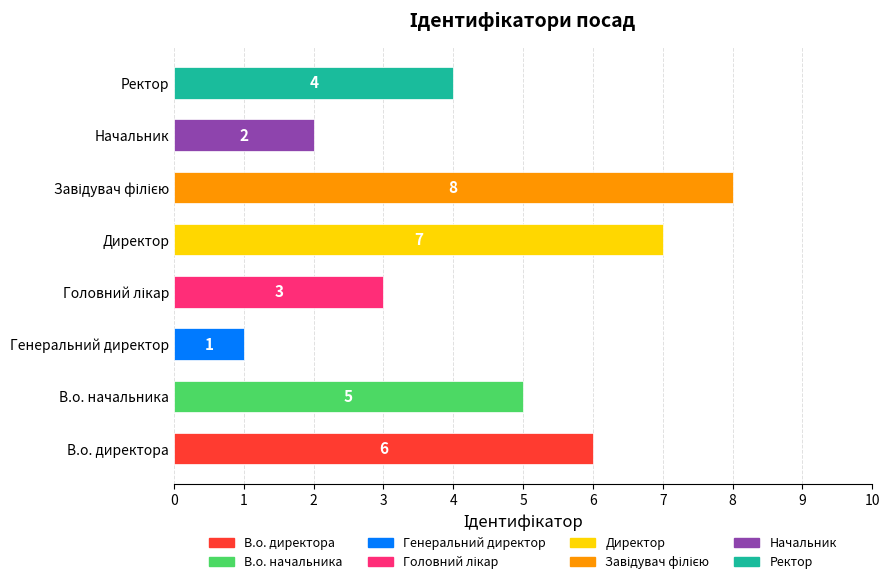

Which has a higher value, Ректор or В.о. директора?

В.о. директора